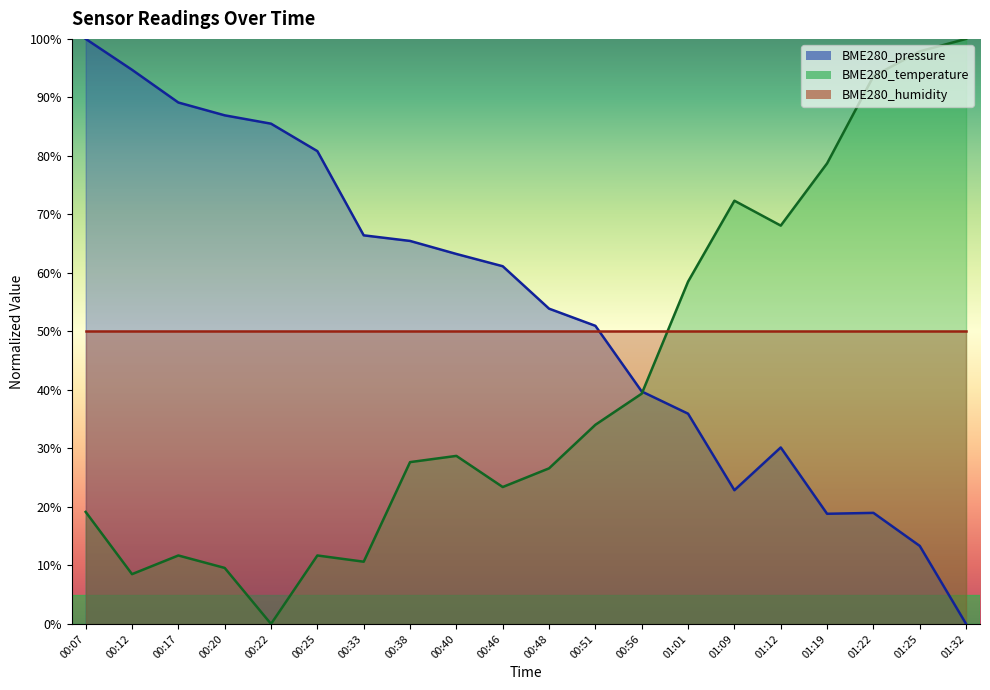

At which category is the sum across all series the highest?

00:07